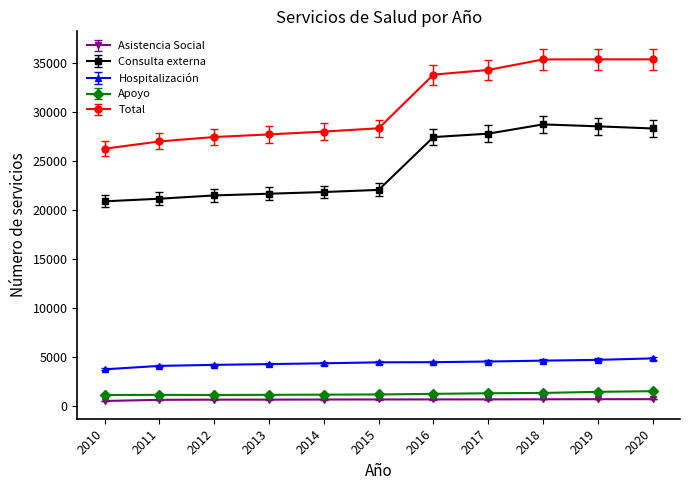

What is the maximum value shown in the chart?

35407